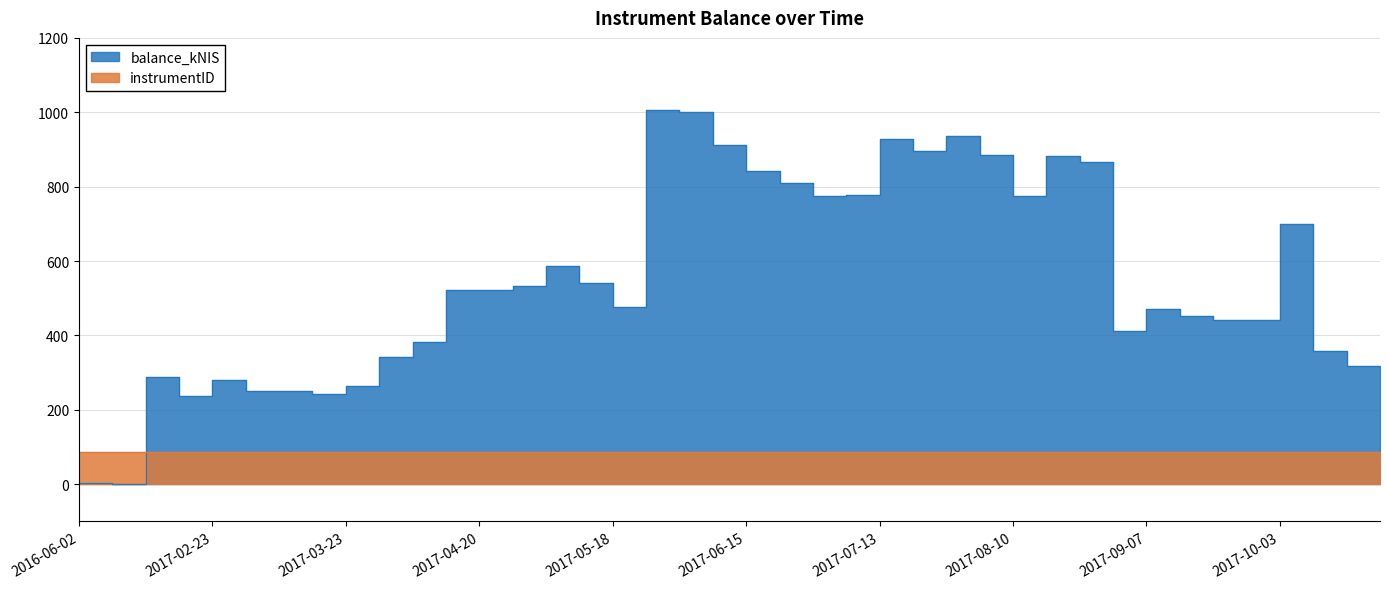

List the labels in order of value, largest first.

2017-05-25, 2017-06-01, 2017-07-27, 2017-07-13, 2017-06-08, 2017-07-20, 2017-08-03, 2017-08-17, 2017-08-24, 2017-06-15, 2017-06-22, 2017-07-06, 2017-08-10, 2017-06-29, 2017-10-03, 2017-05-04, 2017-05-11, 2017-04-27, 2017-04-20, 2017-04-13, 2017-05-18, 2017-09-07, 2017-09-14, 2017-09-19, 2017-09-28, 2017-08-31, 2017-04-06, 2017-10-10, 2017-03-30, 2017-10-26, 2017-10-19, 2017-02-09, 2017-02-23, 2017-03-23, 2017-03-09, 2017-03-02, 2017-03-16, 2017-02-16, 2016-06-02, 2016-06-09